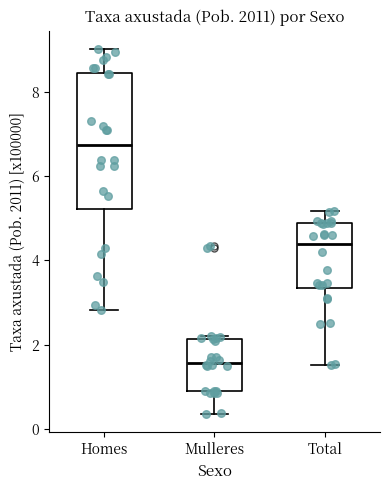

Which box's median line is the highest?

Homes